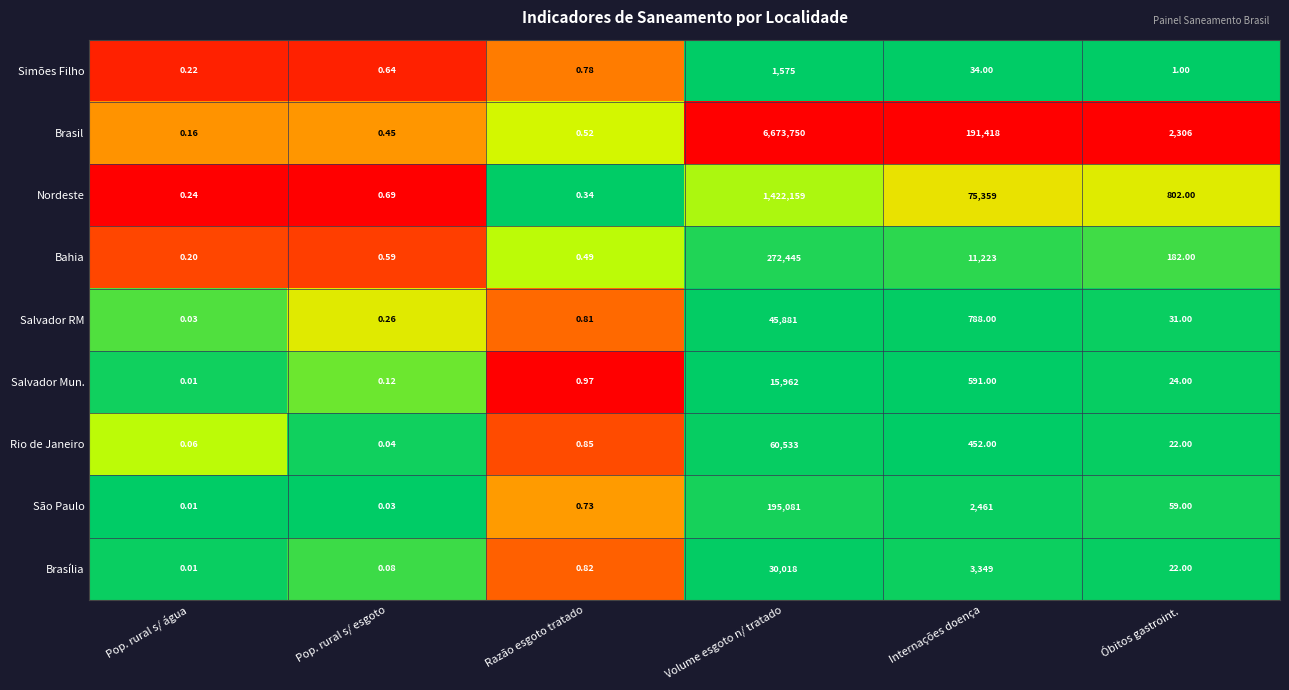

Which category has the lowest value in the Brasília series?

Pop. rural s/ água